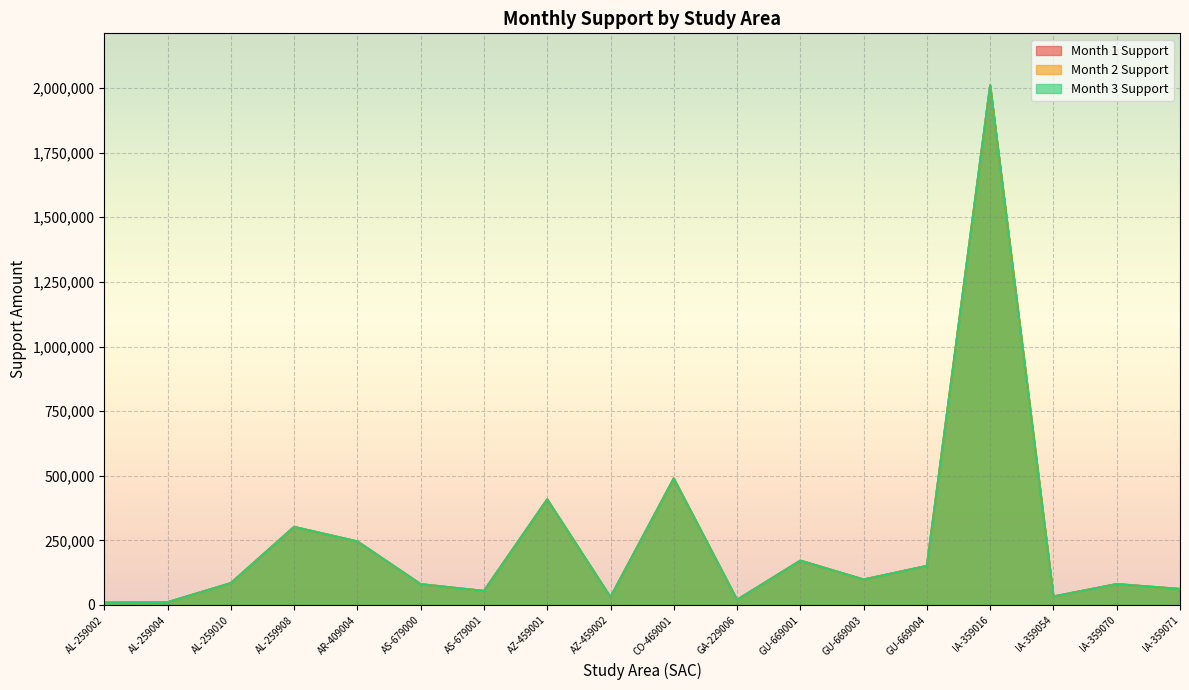

How many lines are shown in the chart?

3